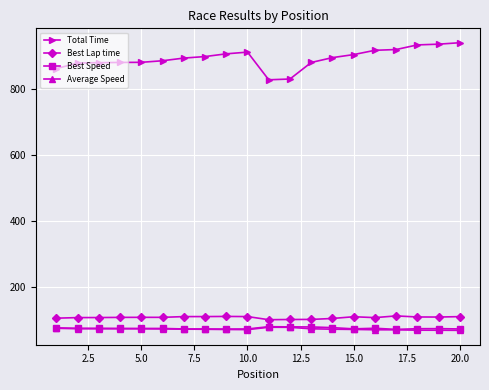

What is the smallest value displayed?

69.0